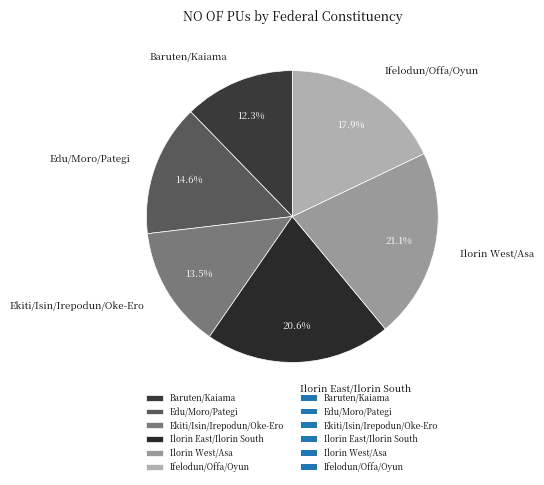

Does Ifelodun/Offa/Oyun represent more than half of the total?

No